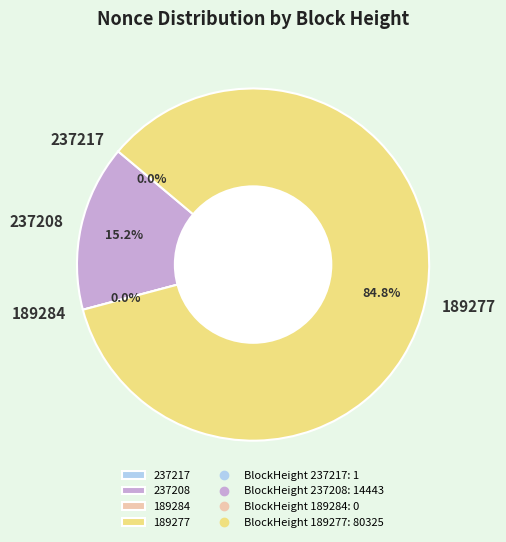

Which category has the smallest portion of the pie?

189284